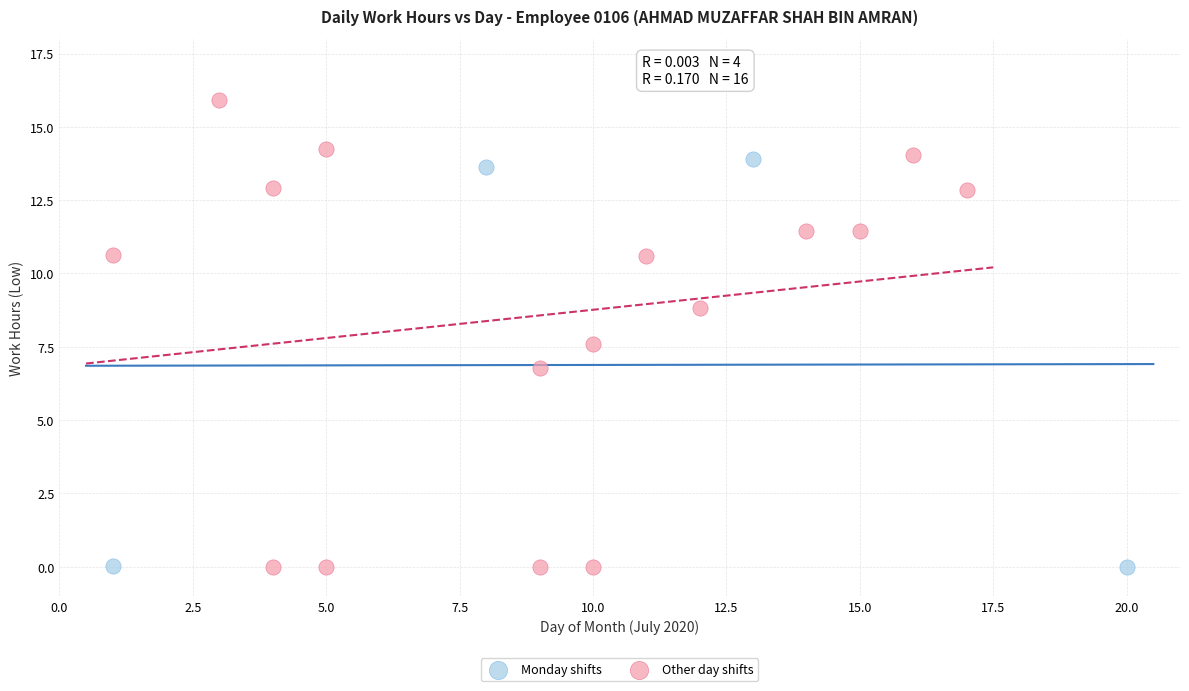

Which series reaches the maximum Y coordinate?

Other day shifts